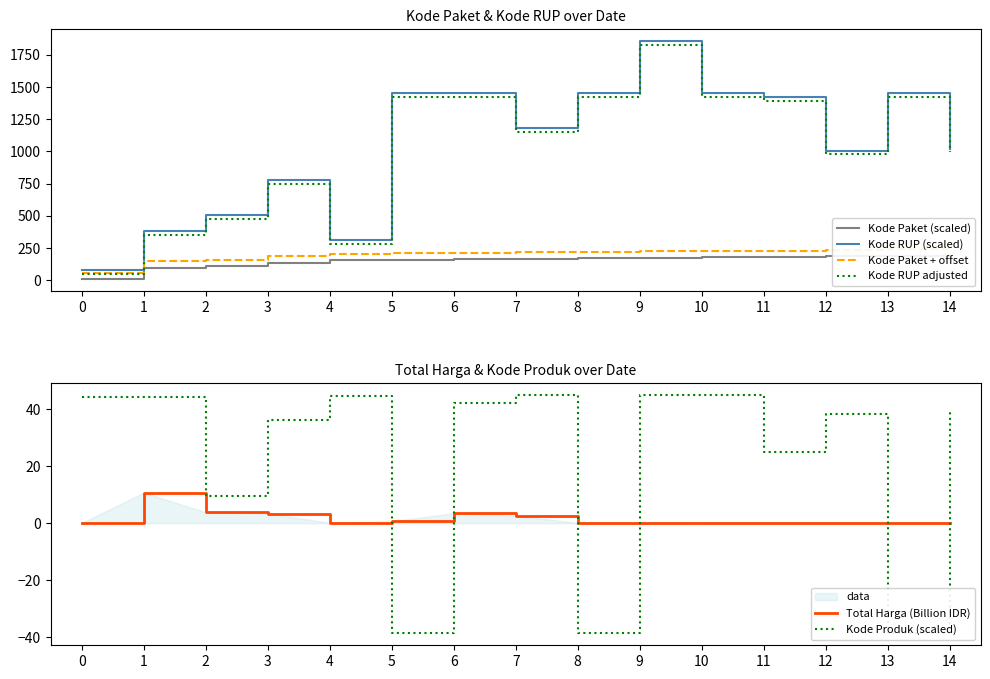

Where is Total Harga (Billion IDR) nearest to the value 5?

2